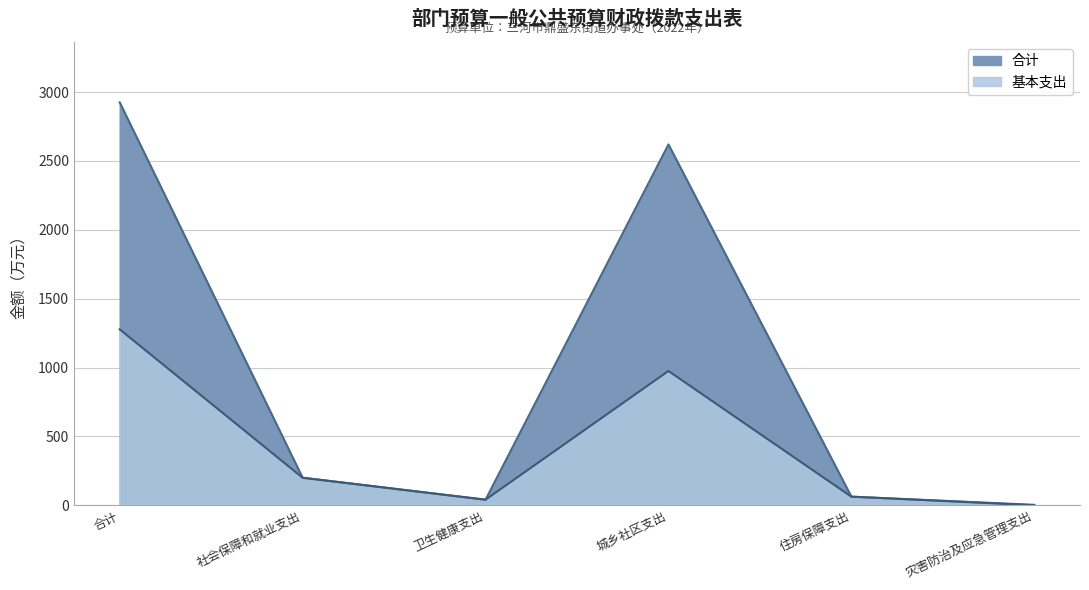

How many series are shown in this chart?

2